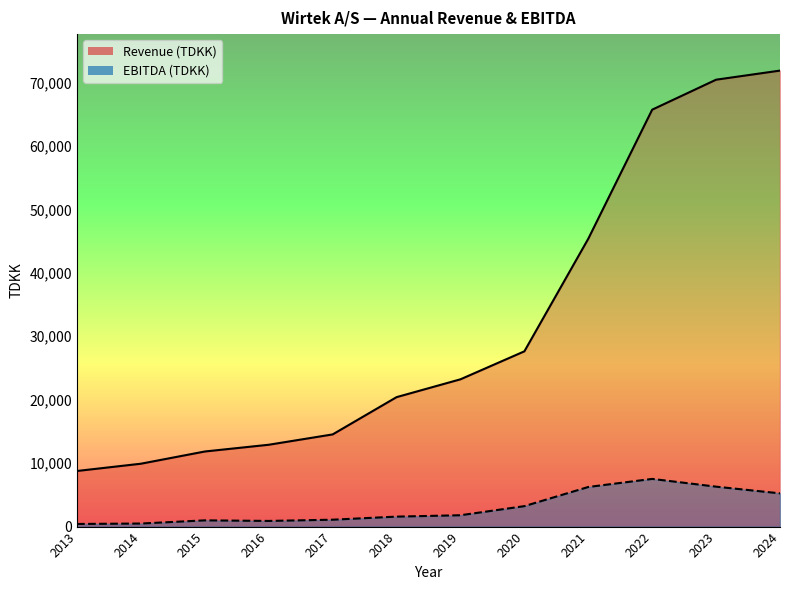

At which label does EBITDA (TDKK) first exceed 1789?

2020